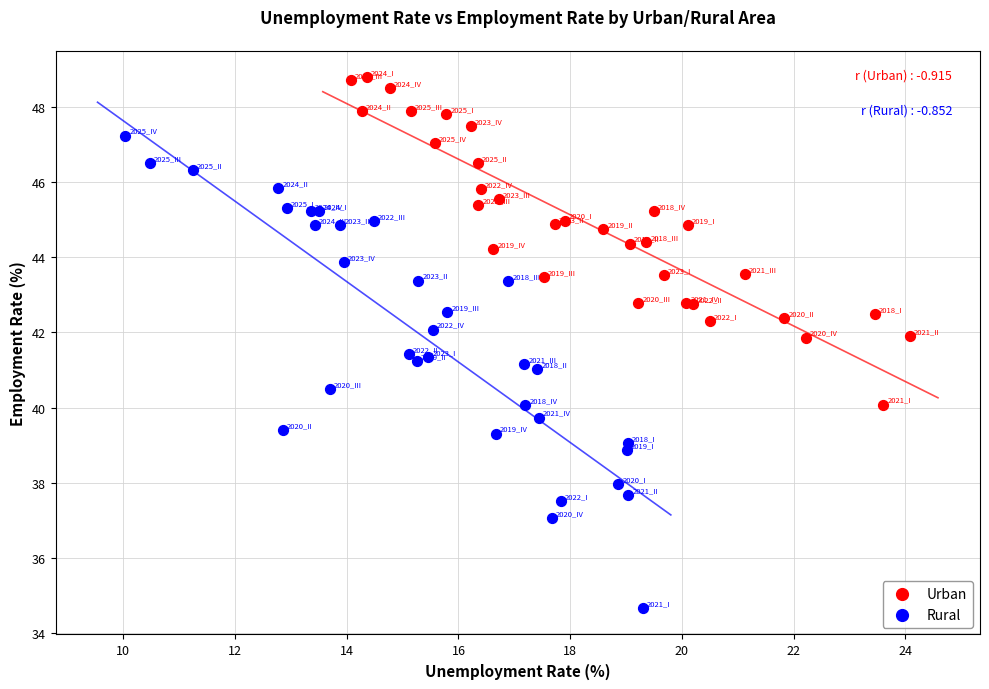

Which series contains the lowest Y value?

Rural